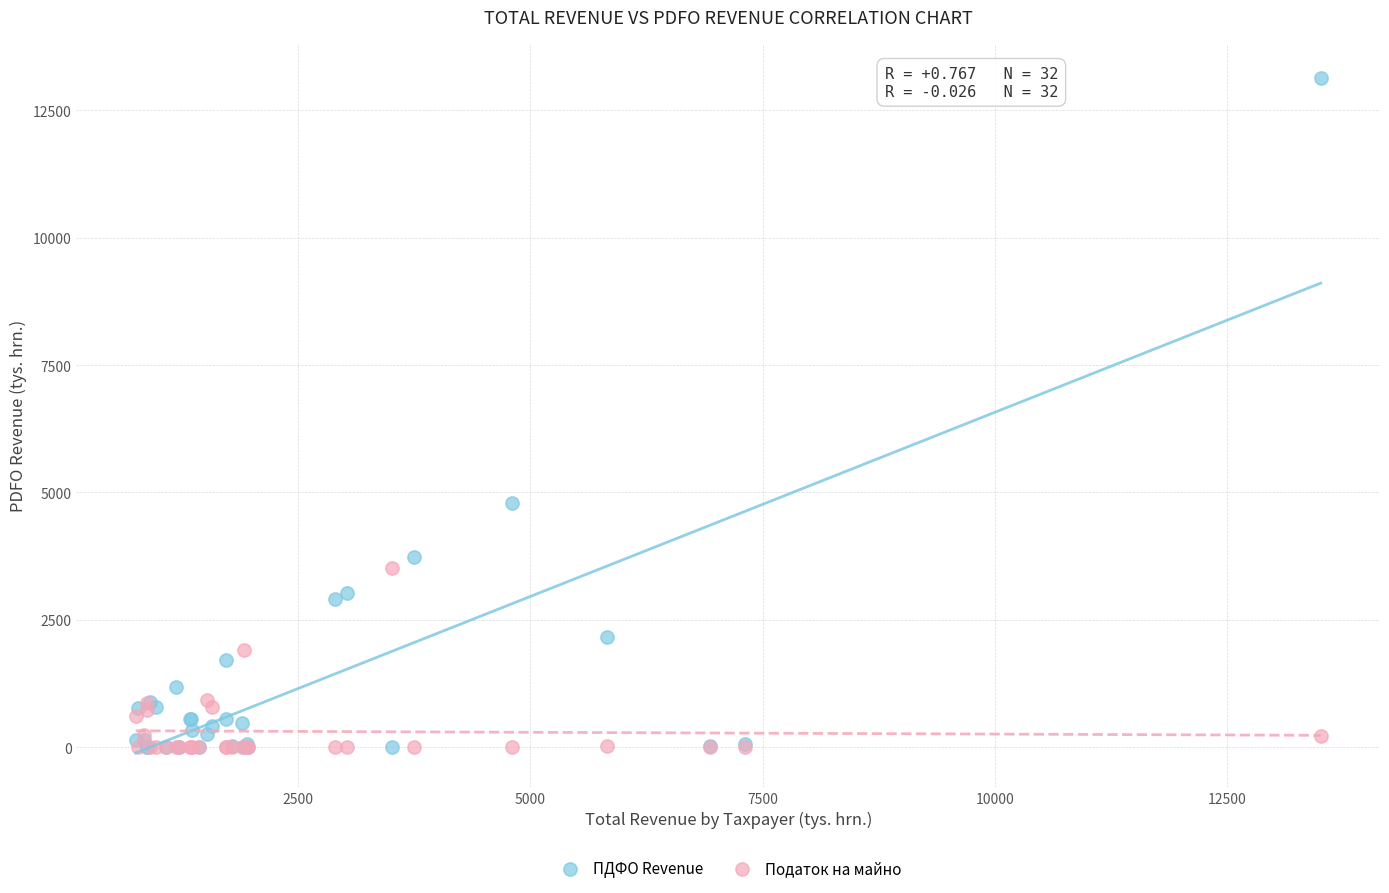

Which series has the largest Y range (max minus min)?

ПДФО Revenue